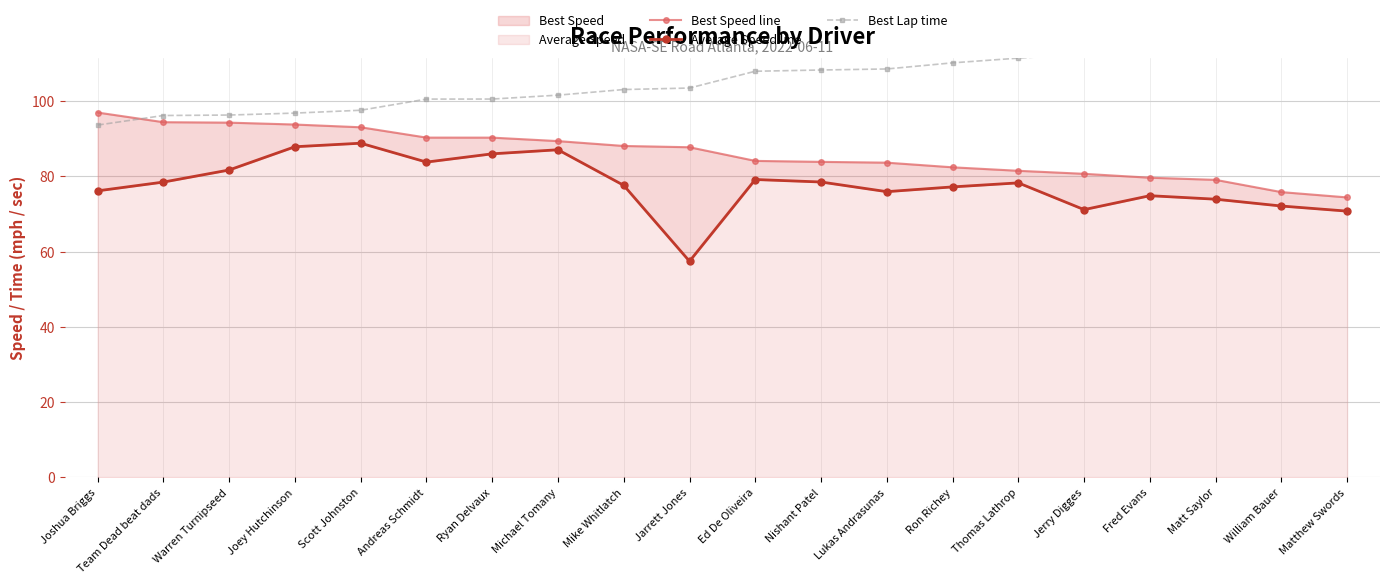

True or false: Best Lap time has a value of 96.8 at Joey Hutchinson.

True